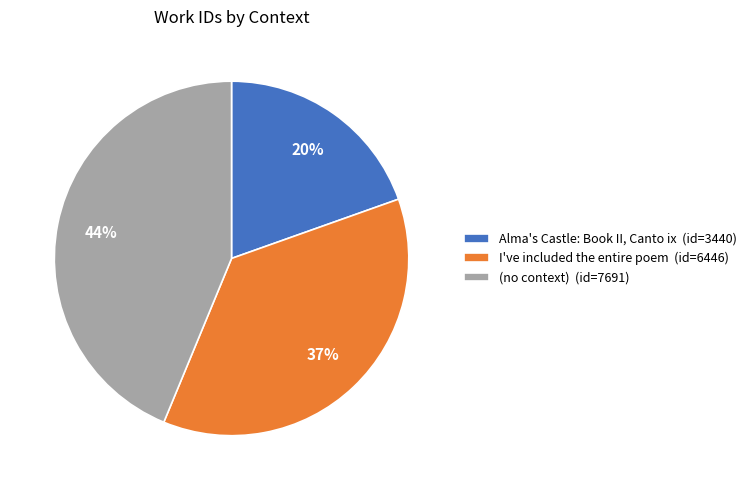

To the nearest percent, what percentage of the pie is I've included the entire poem?

37%